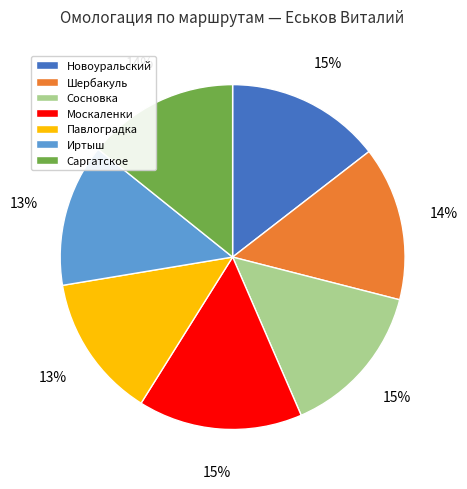

Is there any slice that represents more than half of the pie?

No